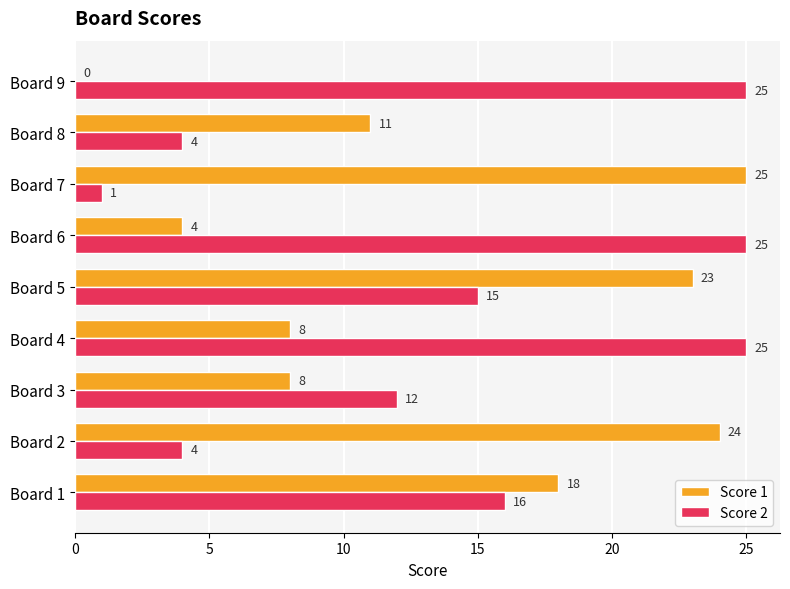

What are all the series names shown in the legend?

Score 1, Score 2